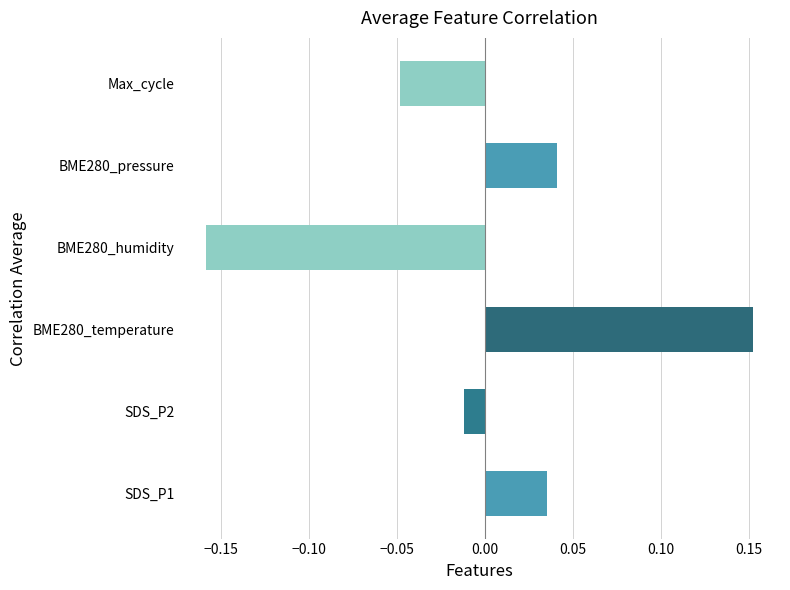

Which category has the highest value across all series?

BME280_temperature